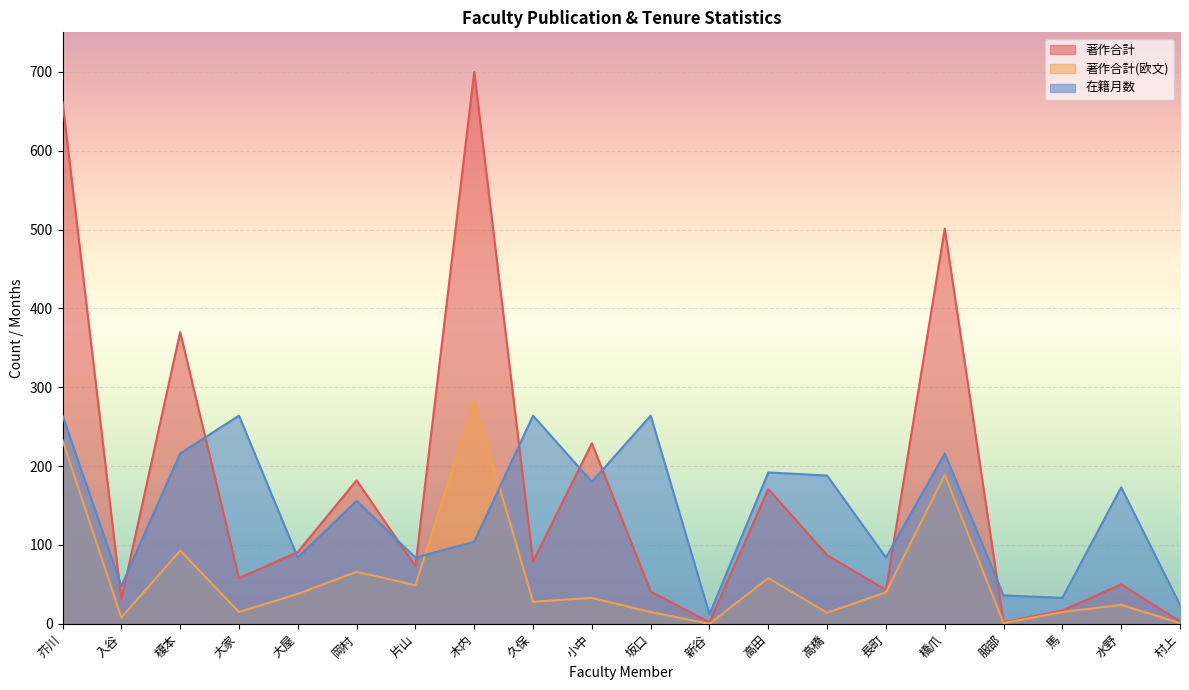

What is the value of the 在籍月数 point at the 5th from the left?

84